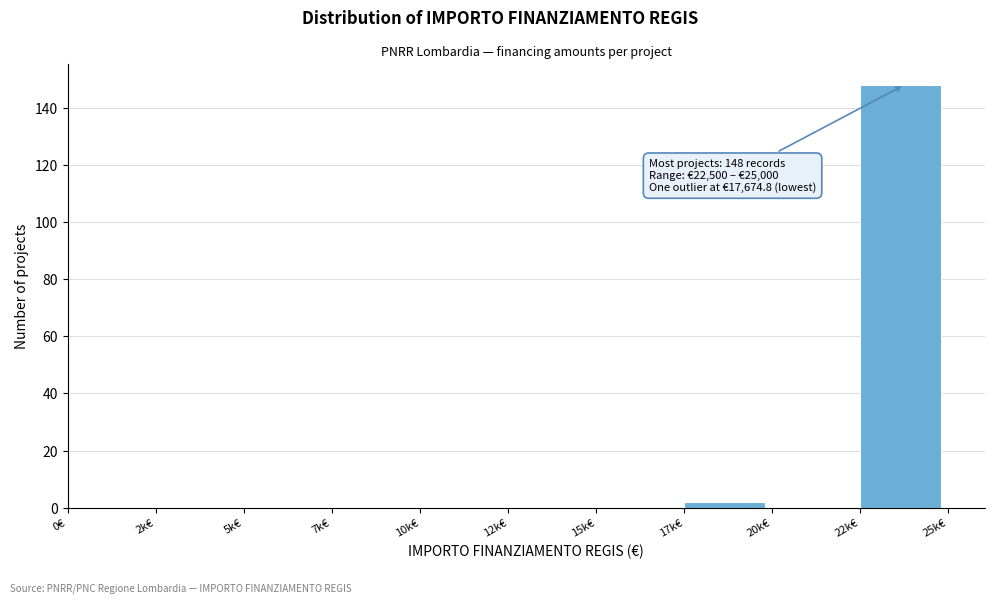

Reading right to left, list all the values displayed in this chart.

22k€=148	20k€=0	17k€=2	15k€=0	12k€=0	10k€=0	7k€=0	5k€=0	2k€=0	0€=0